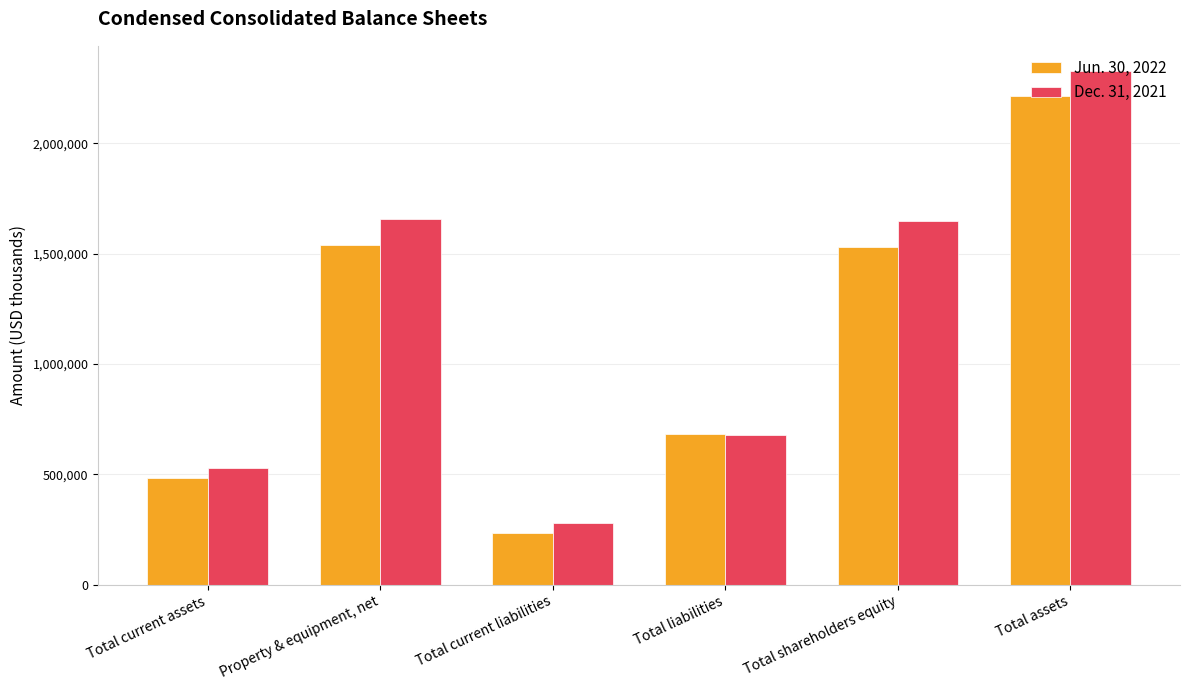

What is the sum of the Jun. 30, 2022 values at Property & equipment, net and Total current assets?

2024577